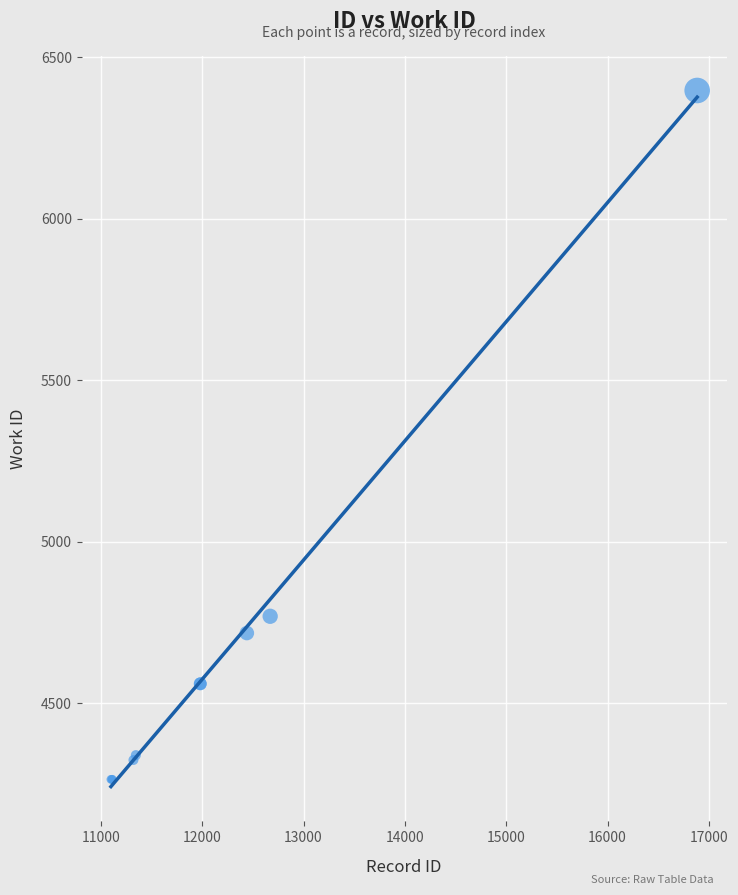

What Y value in the scatter plot is closest to 5330?

4769